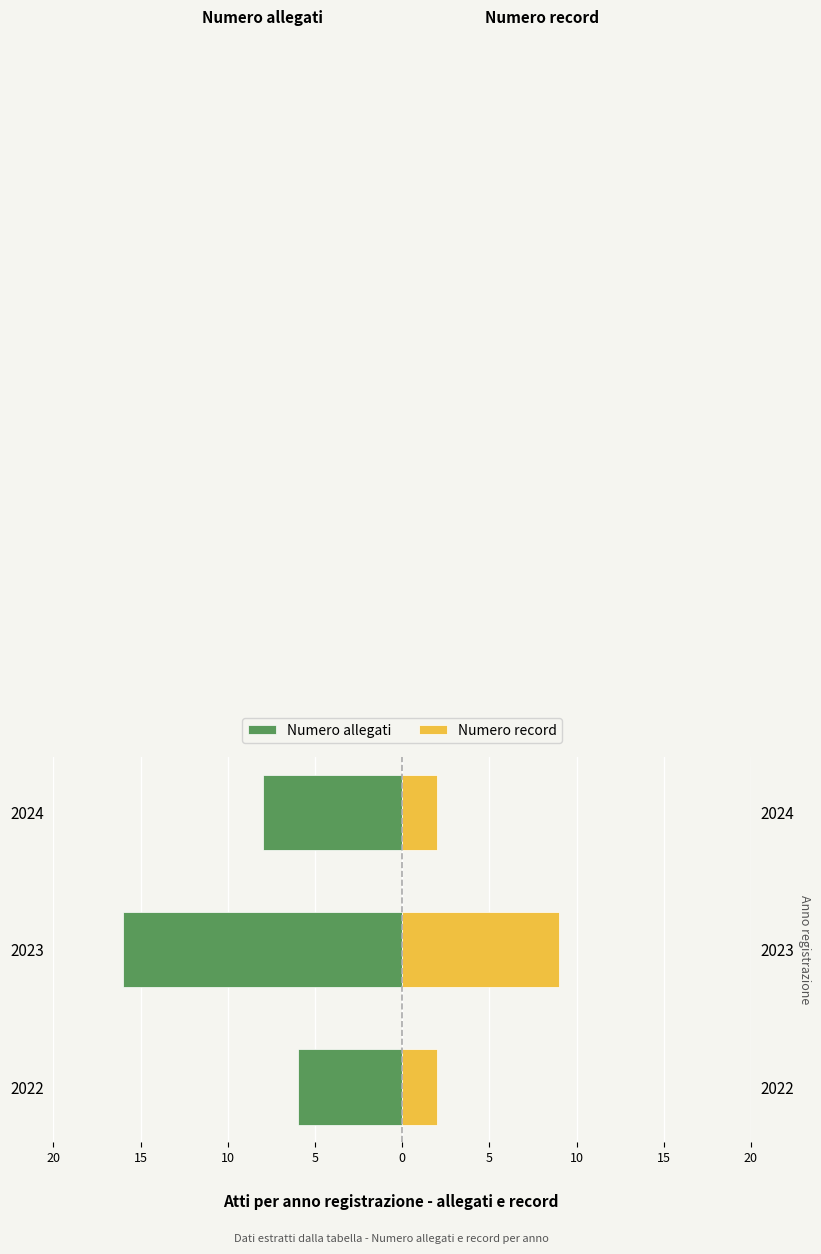

What is the sum of all Numero record values?

13